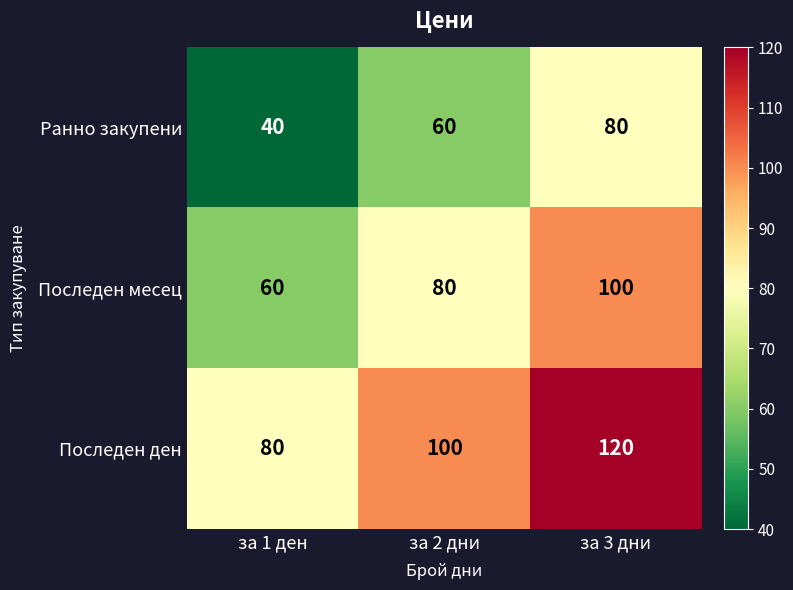

At which label is Последен ден closest to 100?

за 2 дни